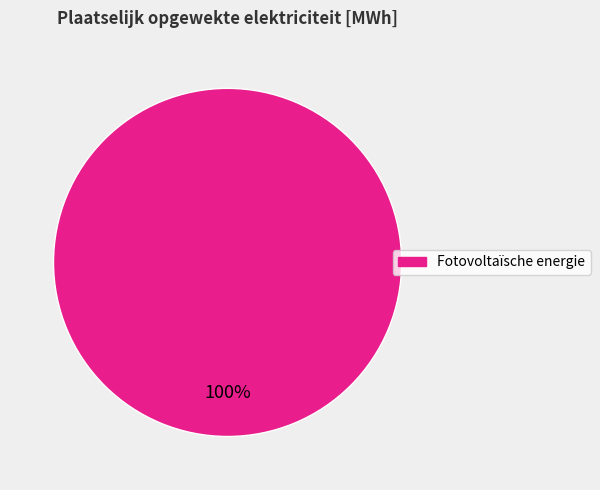

Is there any slice that represents more than half of the pie?

Yes